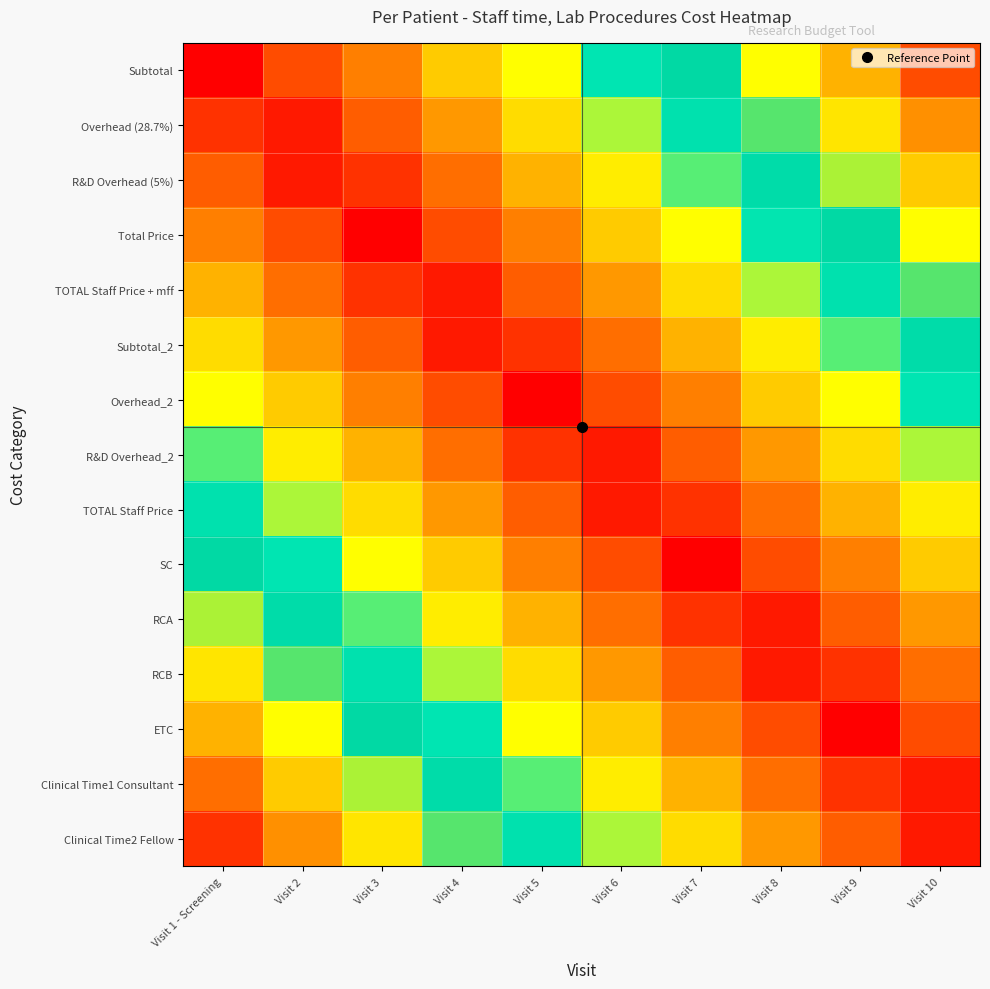

Which label corresponds to the smallest value in the chart?

Visit 1 - Screening